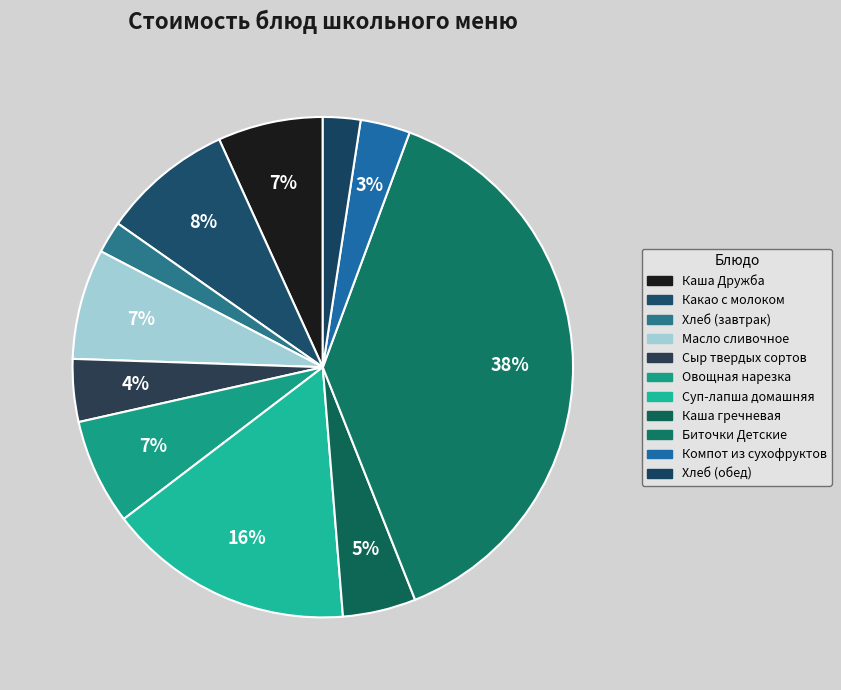

What percentage is the Суп-лапша домашняя slice, to the nearest percent?

16%